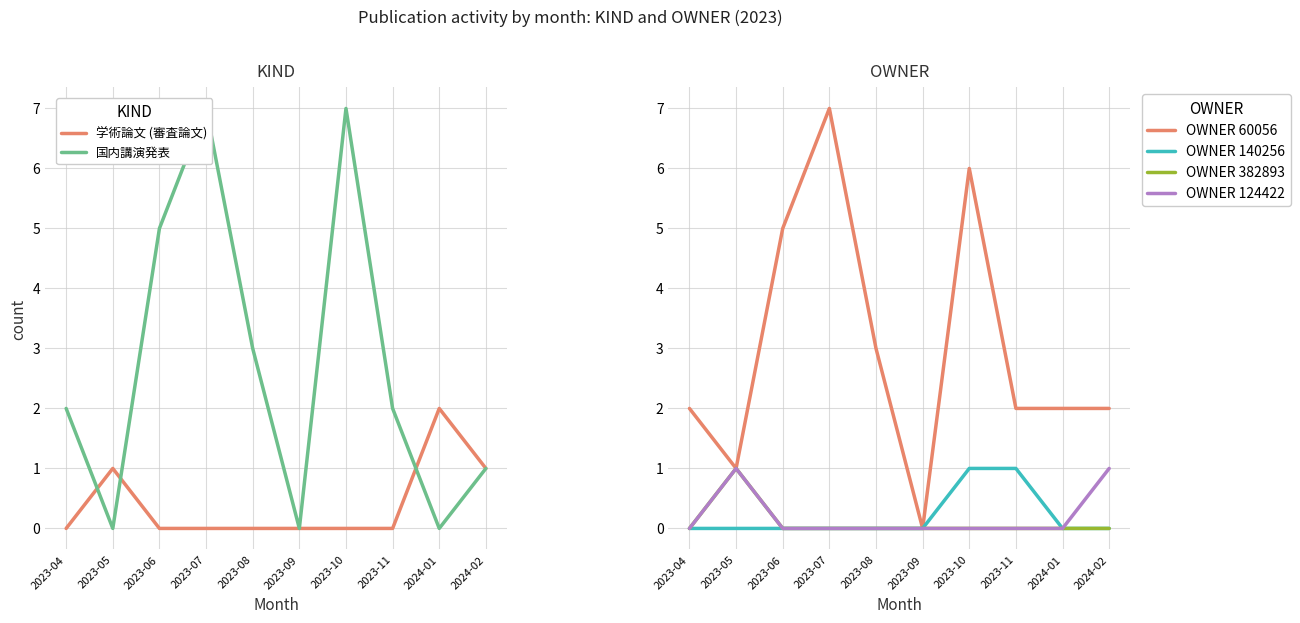

At which label is 国内講演発表 closest to 3?

2023-08